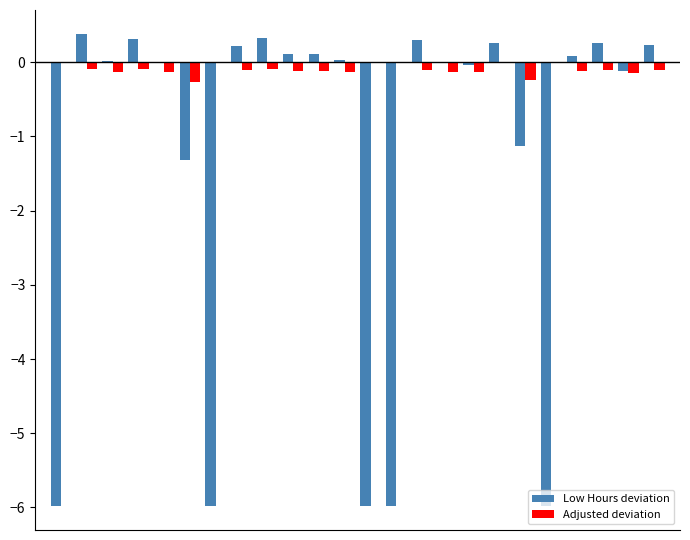

What is the sum of all Adjusted deviation values?

-2.4